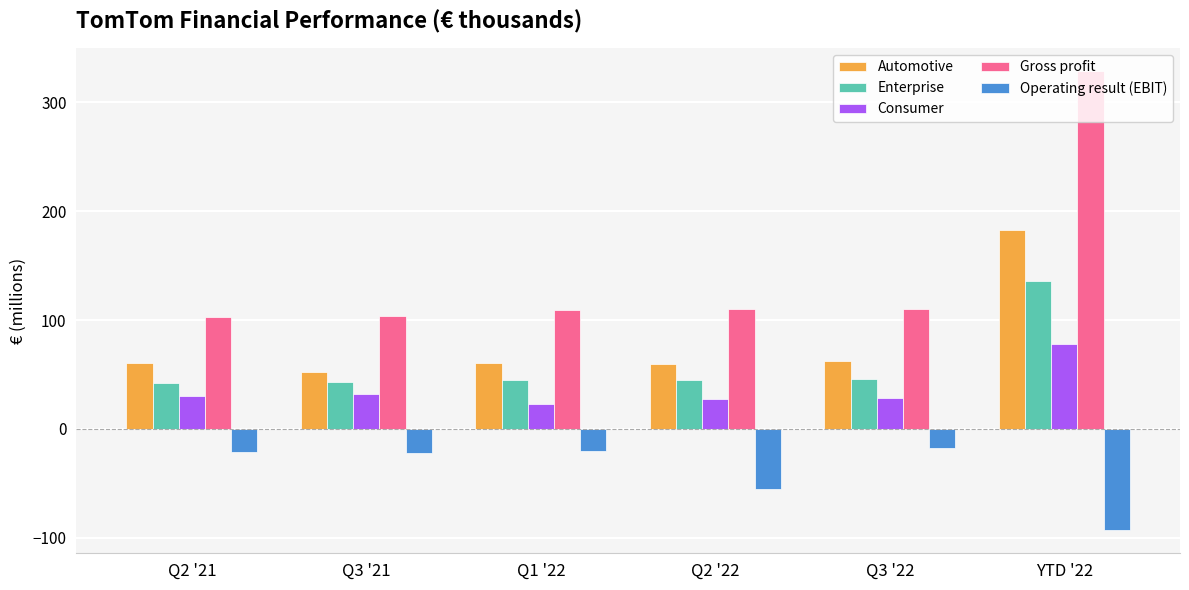

At YTD '22, list the series in order from smallest to largest.

Operating result (EBIT), Consumer, Enterprise, Automotive, Gross profit